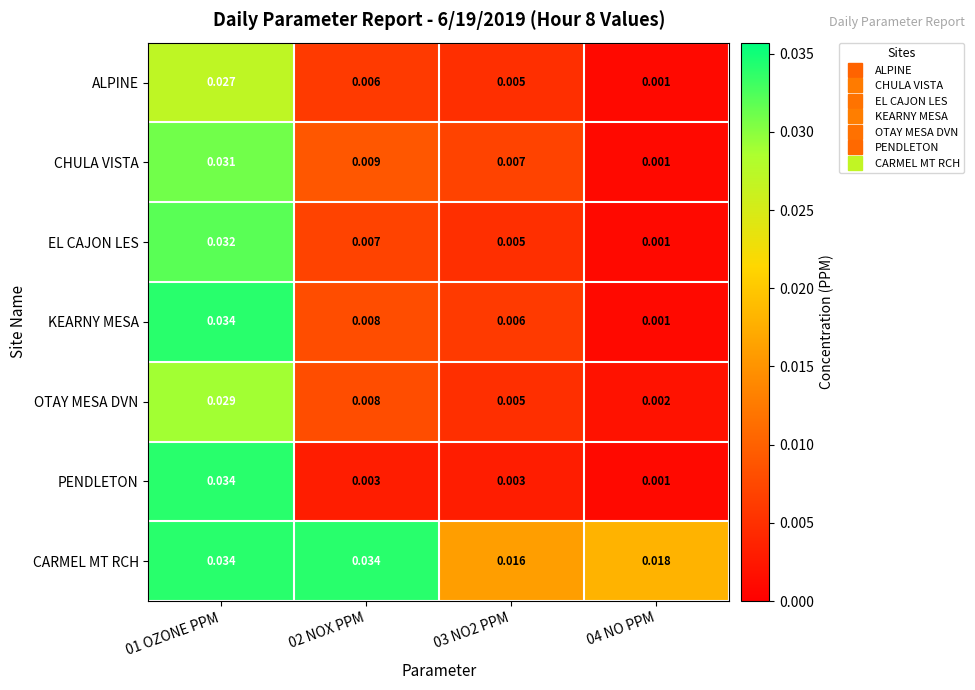

Is the value of ALPINE at 02 NOX PPM greater than the value of KEARNY MESA at 01 OZONE PPM?

No